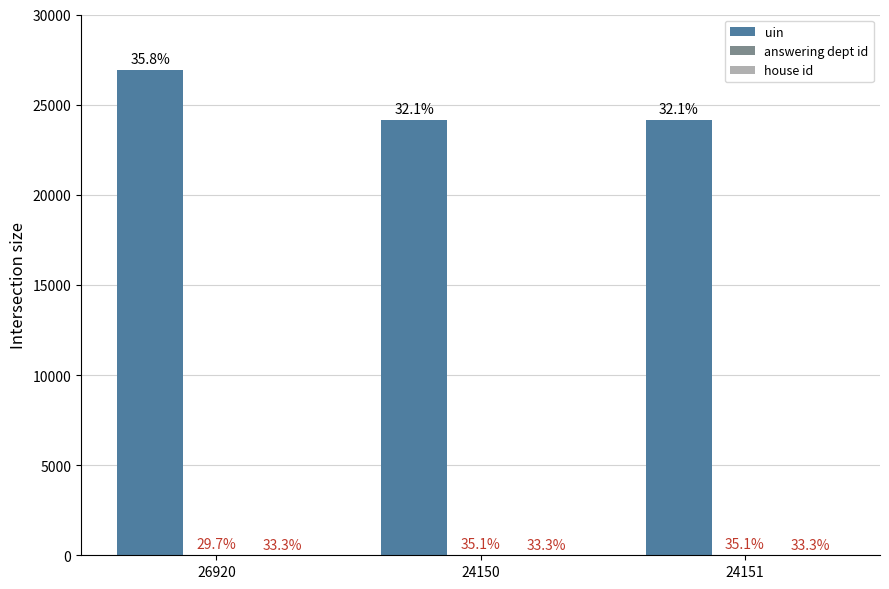

Which series has the widest spread of values?

uin